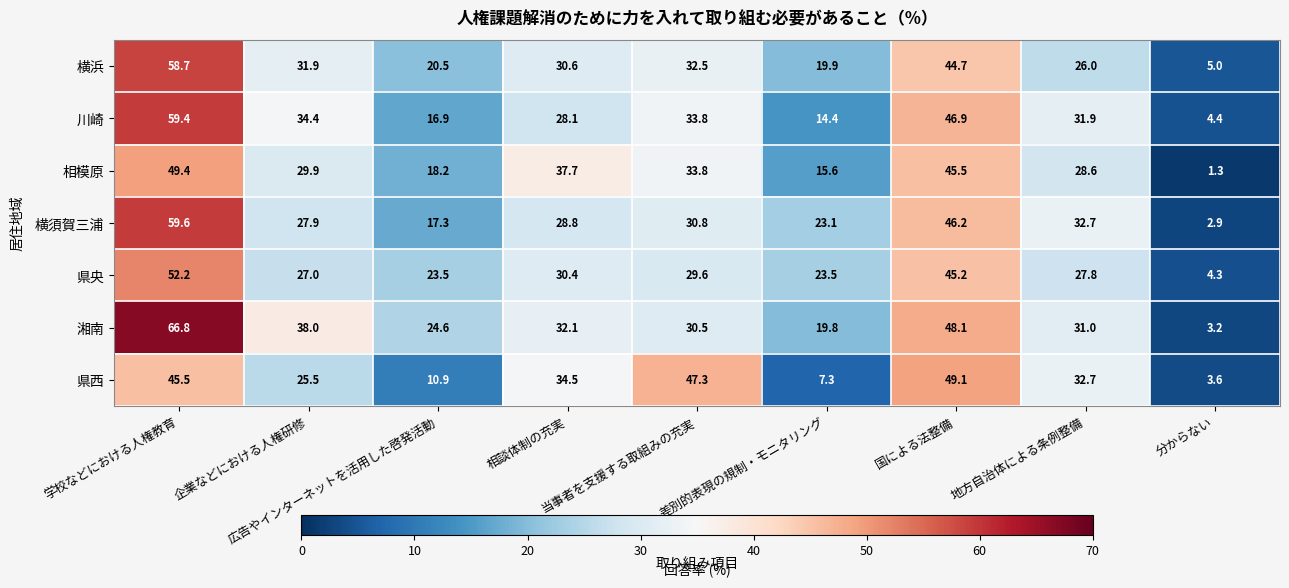

Which series has the largest total across all categories?

湘南